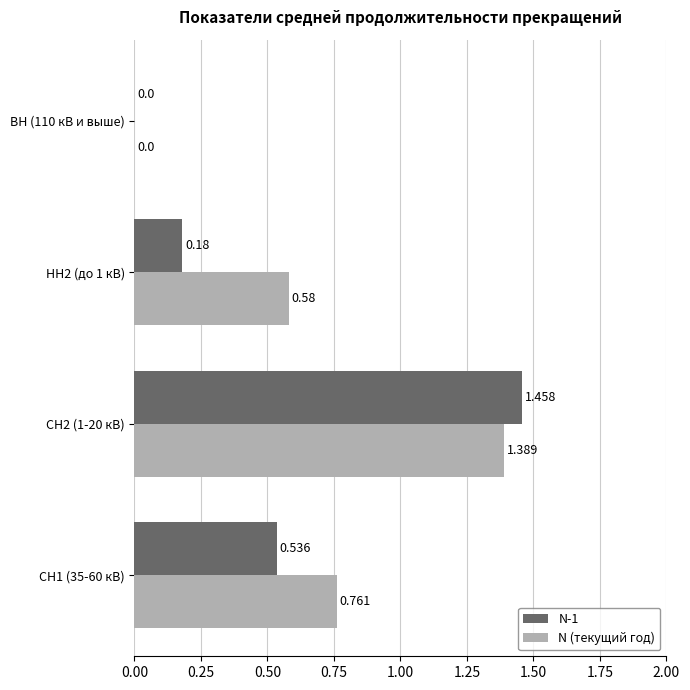

Which series has the largest total across all categories?

N (текущий год)